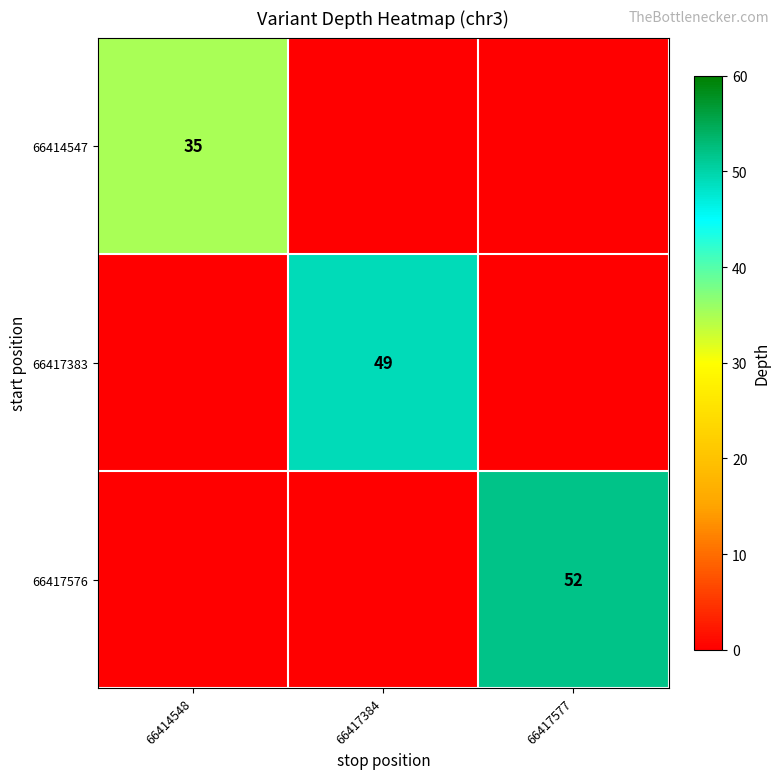

The value of 66414547 at 66414548 is 8. True or false?

False